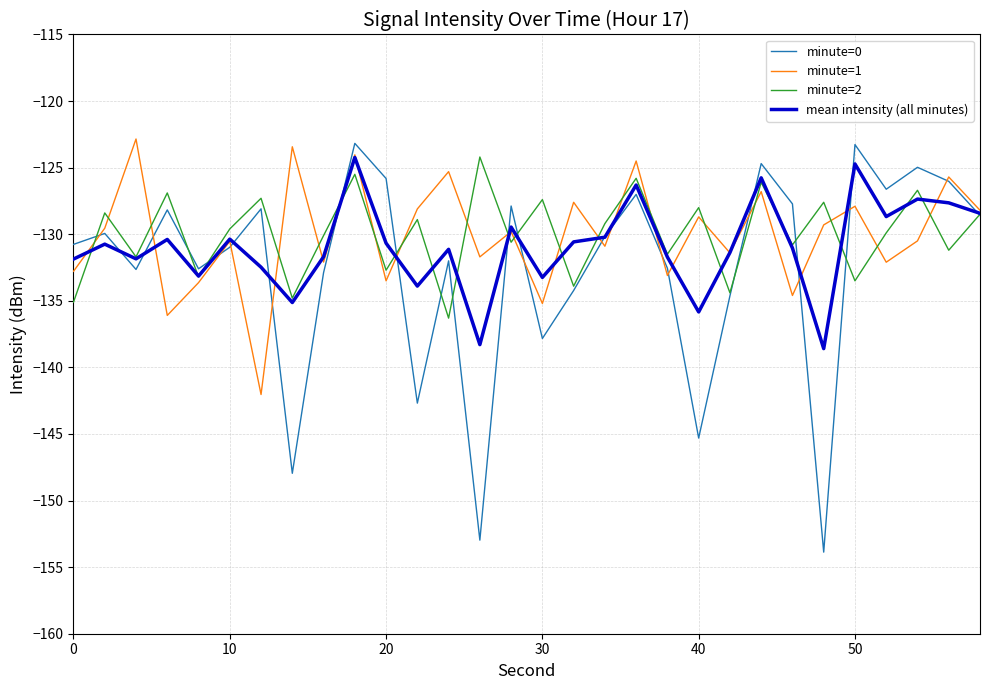

Which series has the largest range (max minus min)?

minute=0